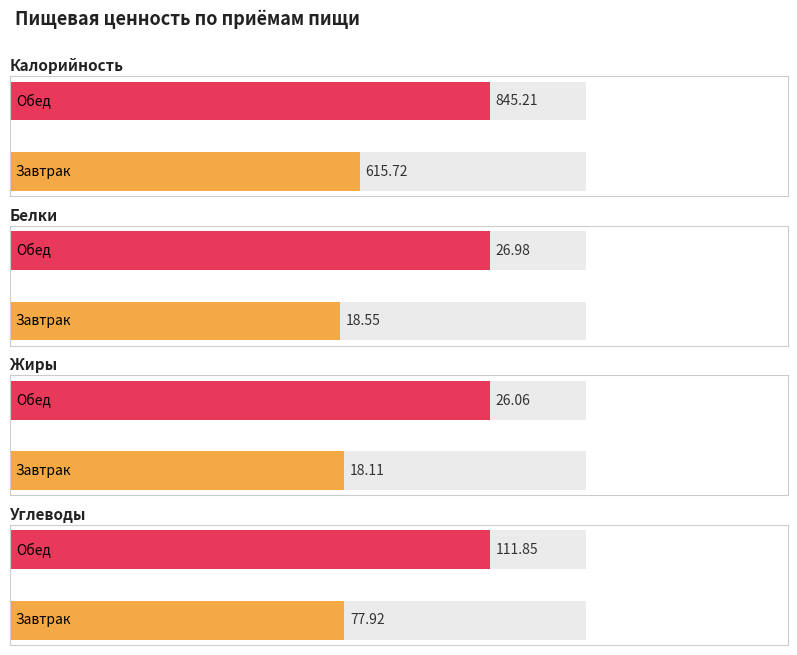

What is the spread (max minus min) of values at Завтрак?

597.6